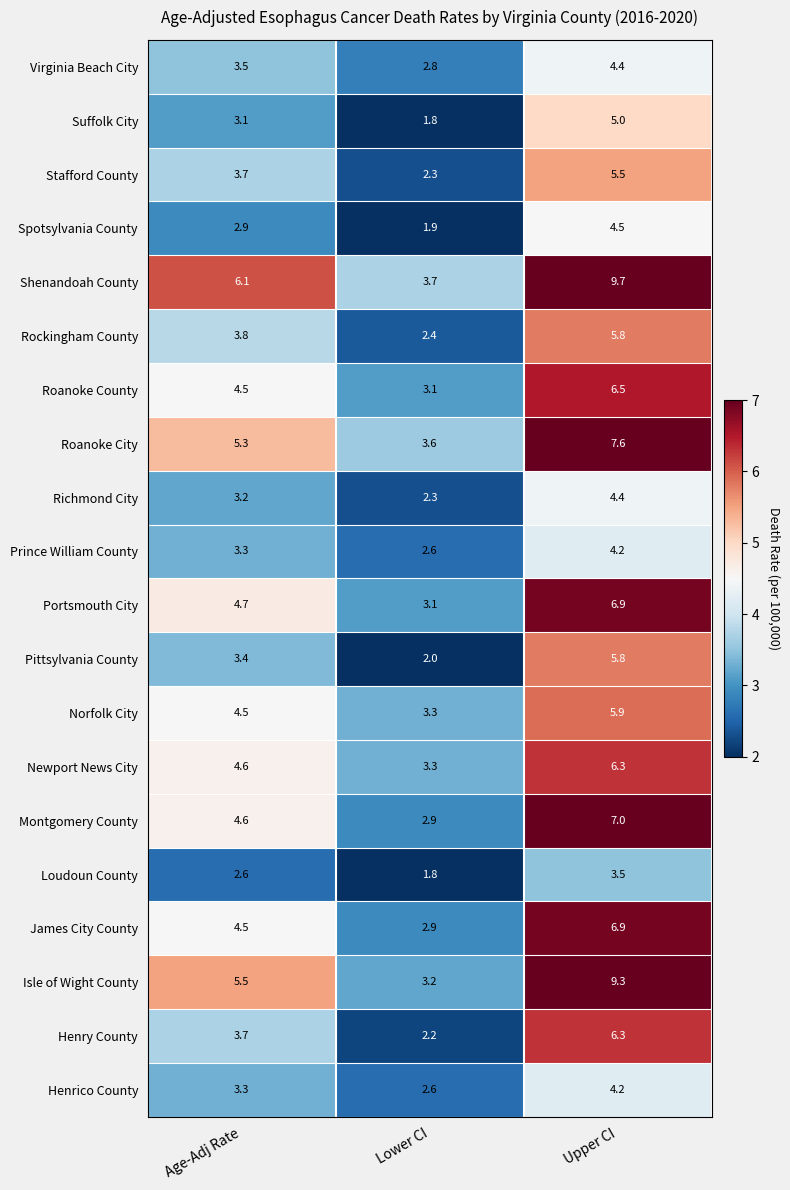

Which series has the largest total across all categories?

Shenandoah County